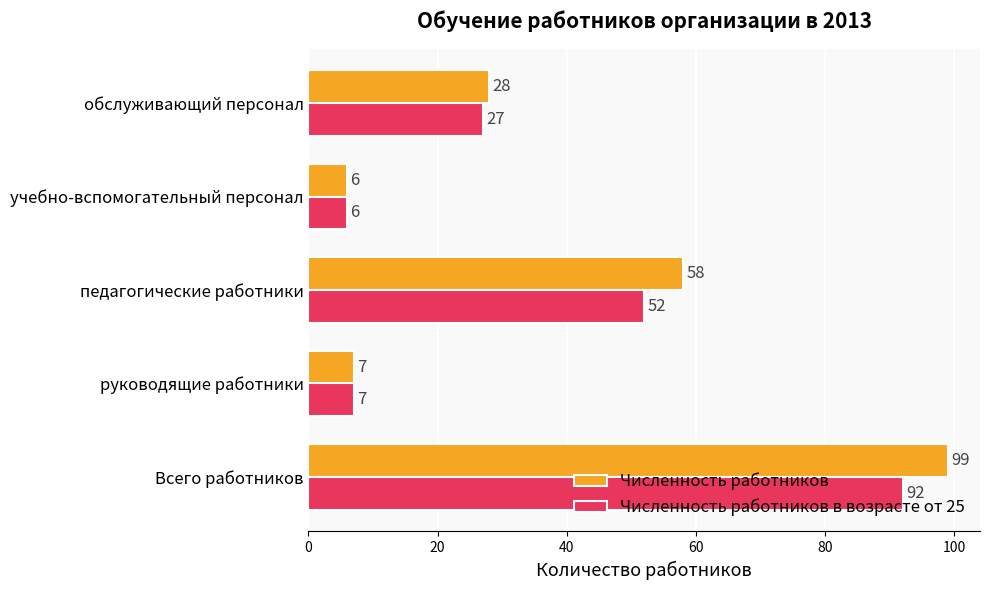

What is the approximate value of Численность работников в возрасте от 25 at Всего работников, to the nearest 5?

90